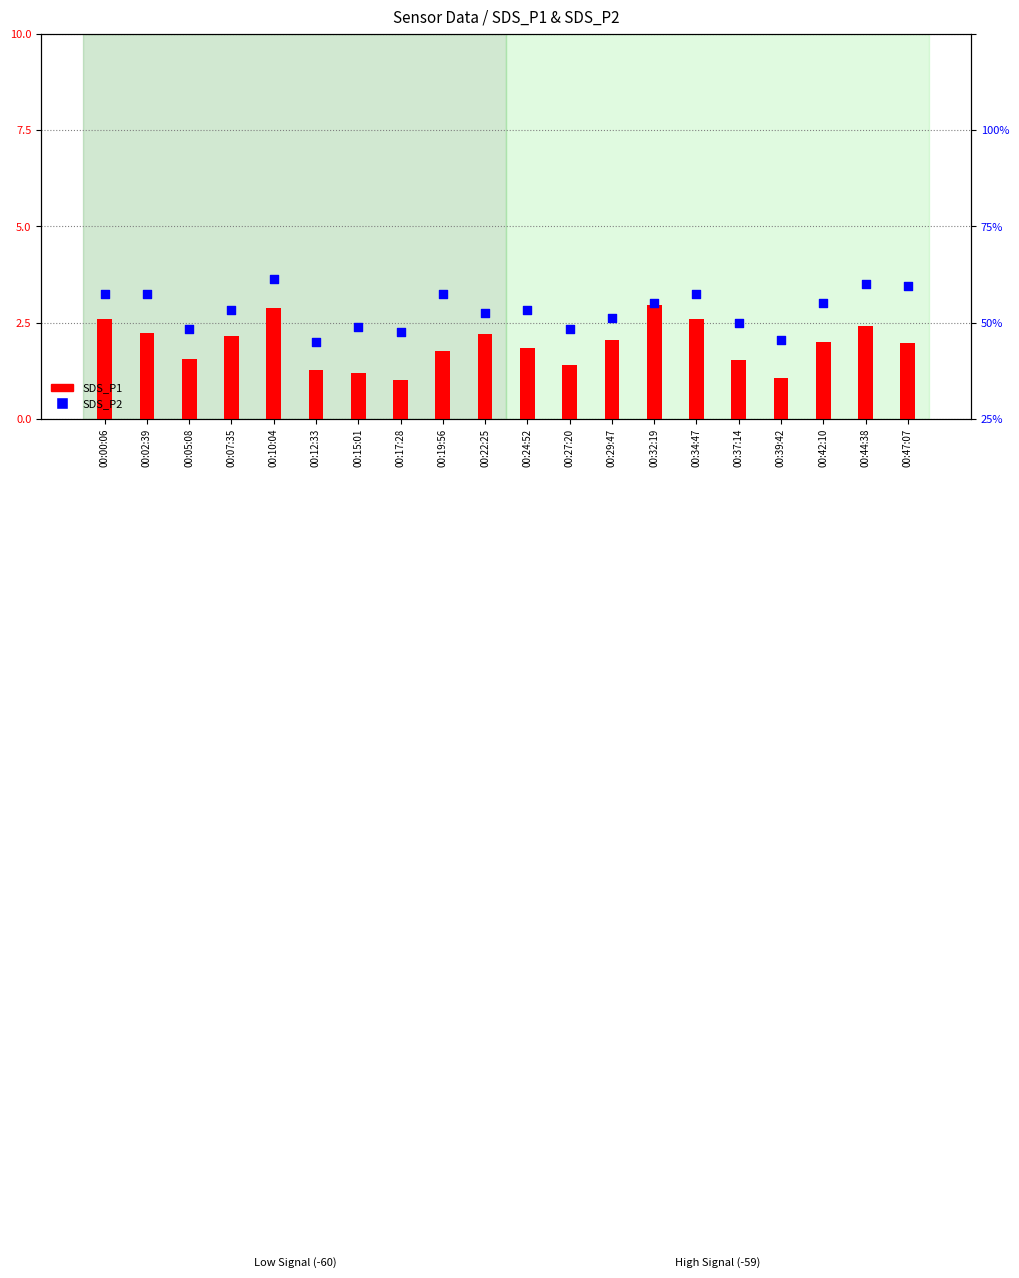

At which category is the sum across all series the highest?

00:10:04